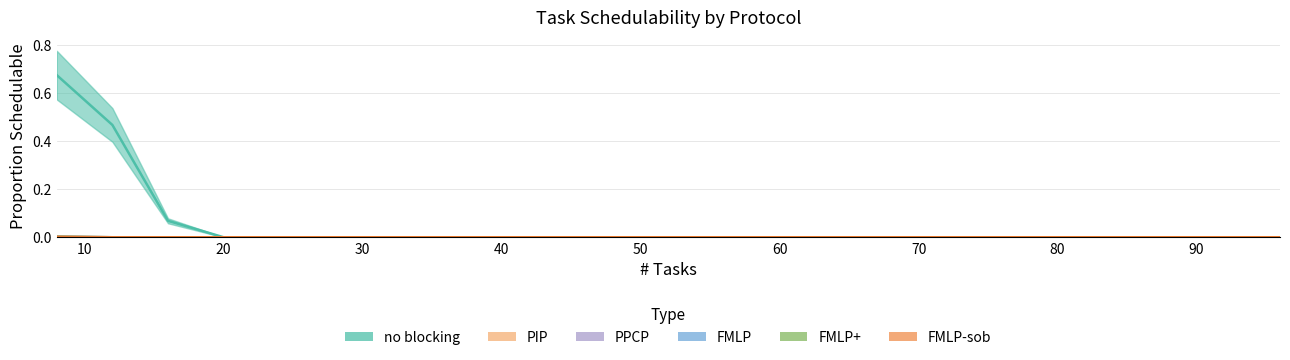

How many lines are shown in the chart?

6